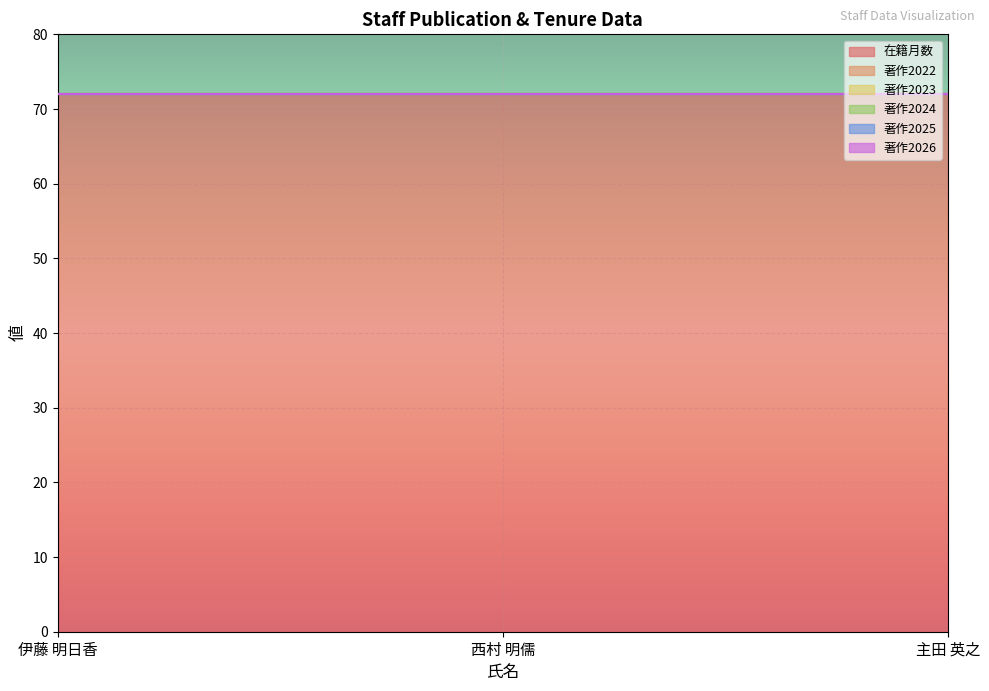

The 著作2025 series shows 0 at 伊藤 明日香. True or false?

True